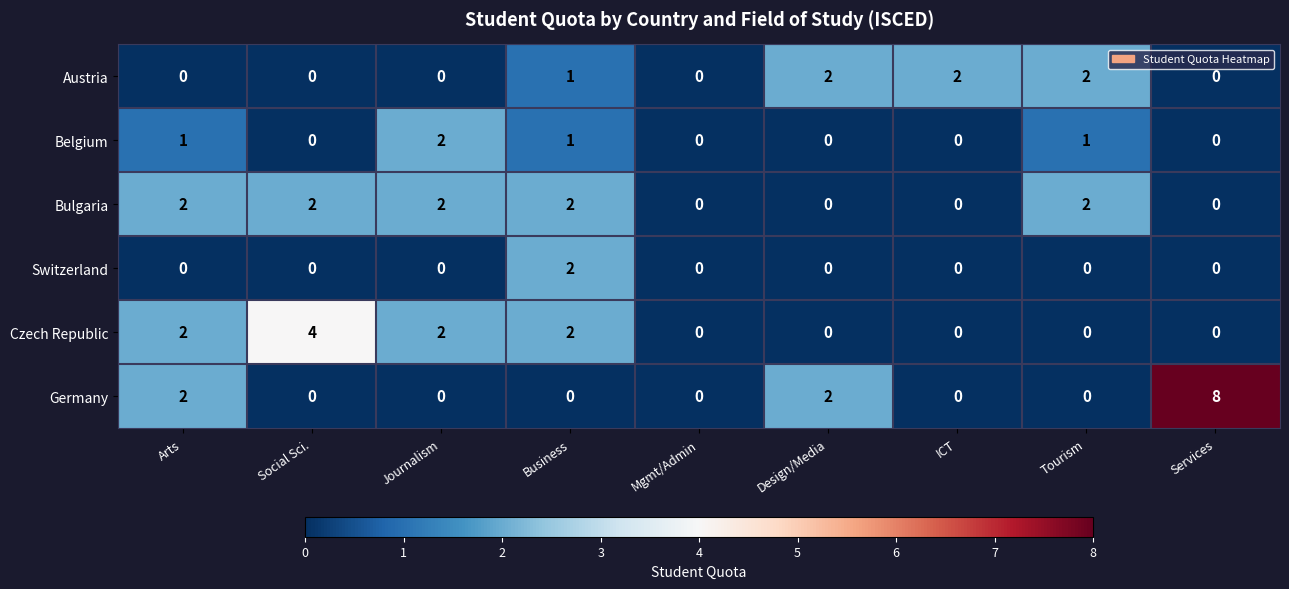

How many Austria values are between 0 and 2?

9